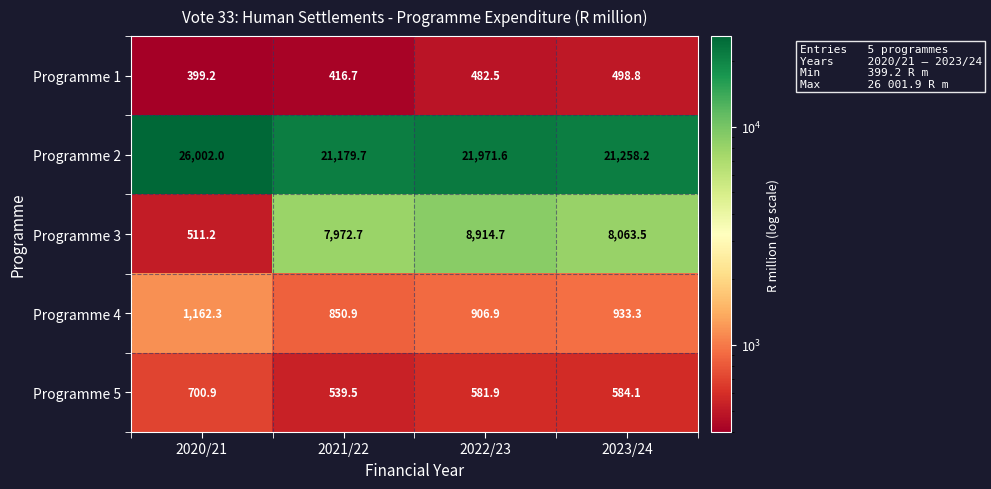

What is the total value across all series at 2023/24?

31337.9